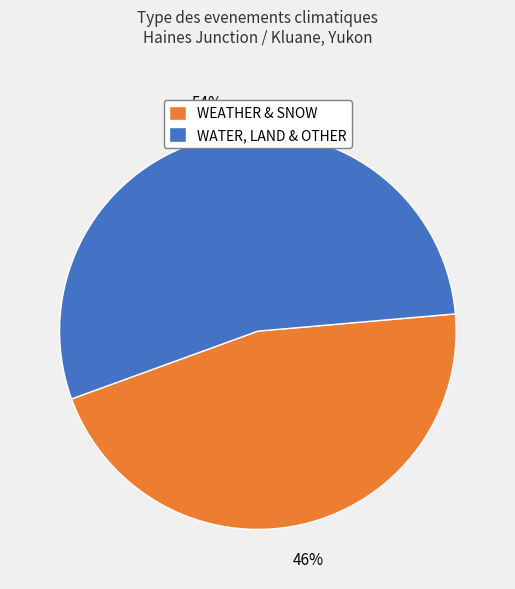

What is the ratio of the value at WATER, LAND & OTHER to the value at WEATHER & SNOW?

1.2